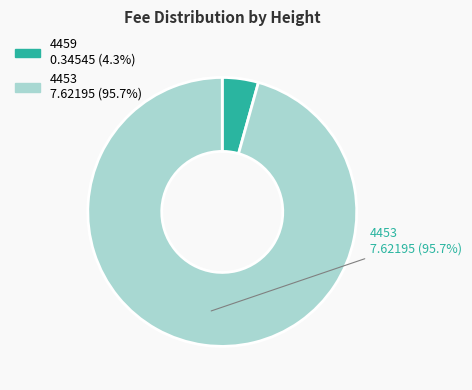

How many slices are in this pie chart?

2